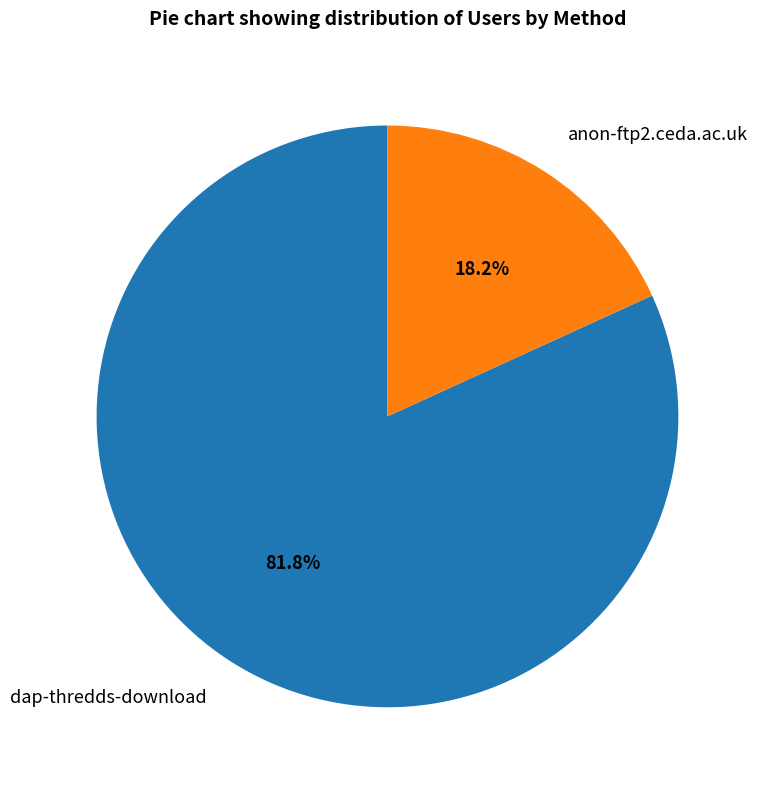

What is the ratio of the value at dap-thredds-download to the value at anon-ftp2.ceda.ac.uk?

4.5